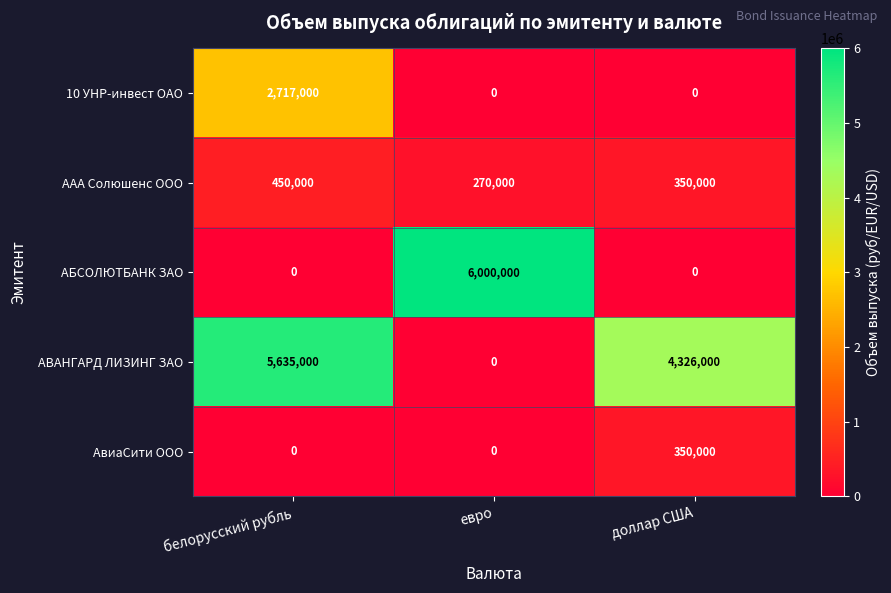

Between белорусский рубль and доллар США, which series saw the biggest shift?

10 УНР-инвест ОАО